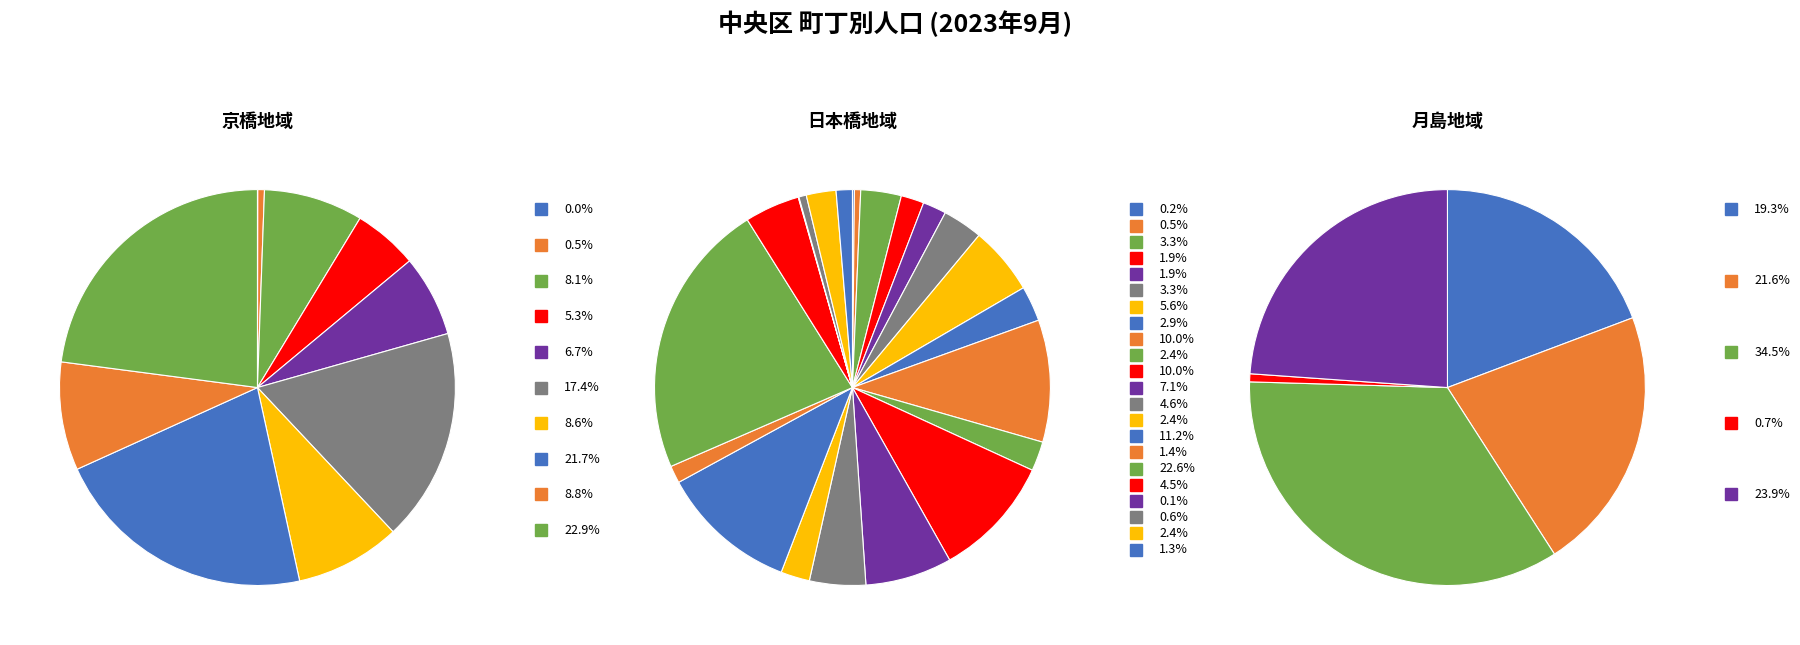

Do 月島地域 and 日本橋地域 together represent more than half of the pie?

Yes